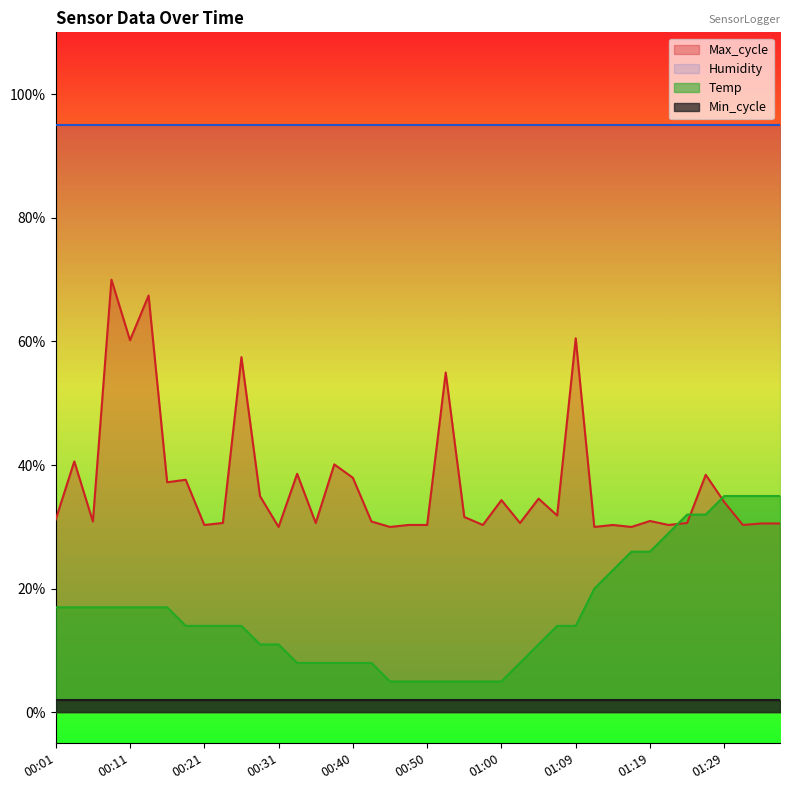

In Max_cycle, how many points are lower than both neighbors (excluding endpoints)?

14